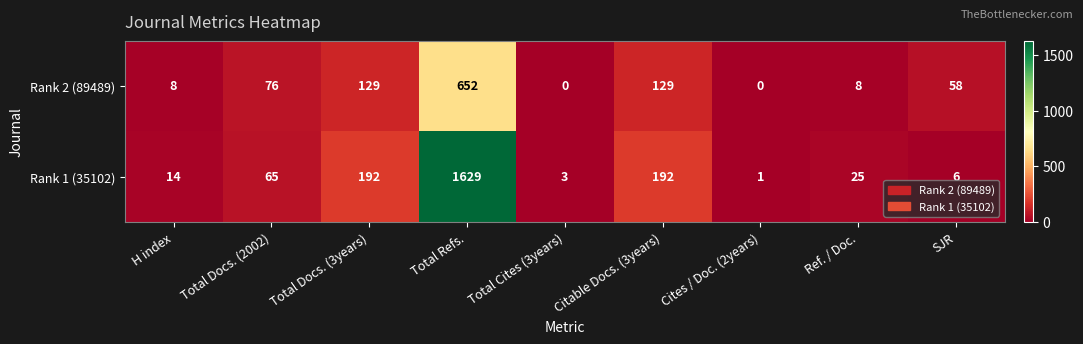

Which category has the highest value across all series?

Total Refs.